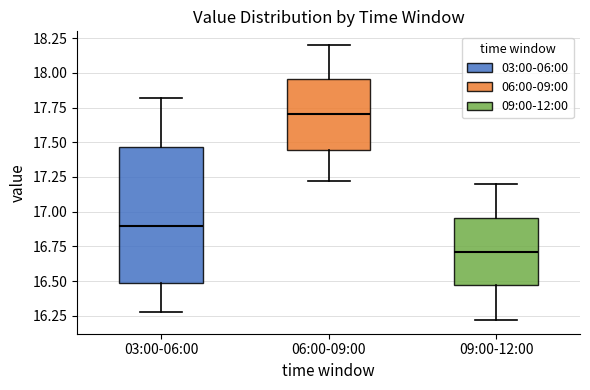

Reading left to right, transcribe this box plot: for each box, give where its median line is, the range the box spans, and where its two whiskers end, as read against the y-axis. The values are not printed on the chart, so give them approximately, as read against the axis.

03:00-06:00: median 16.90, box 16.50 to 17.45, whiskers 16.30 to 17.80
06:00-09:00: median 17.70, box 17.45 to 17.95, whiskers 17.20 to 18.20
09:00-12:00: median 16.70, box 16.45 to 16.95, whiskers 16.20 to 17.20